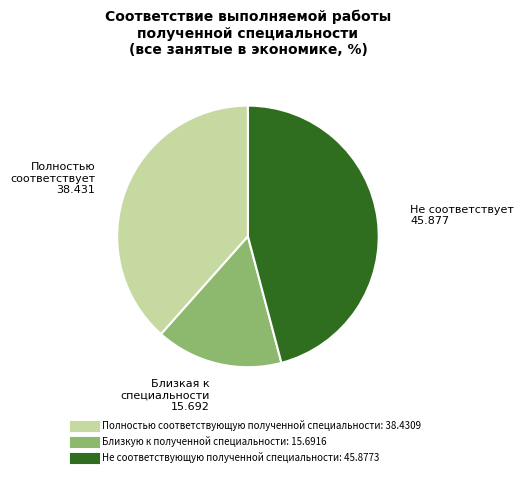

Combined, do Не соответствующую полученной специальности and Полностью соответствующую полученной специальности account for over 50%?

Yes